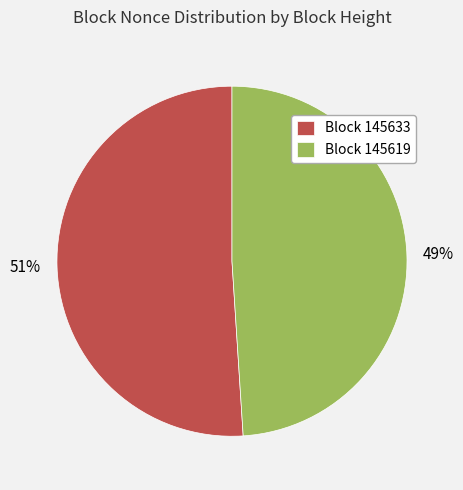

To the nearest percent, what is the difference between the Block 145619 and Block 145633 slice percentages?

2%